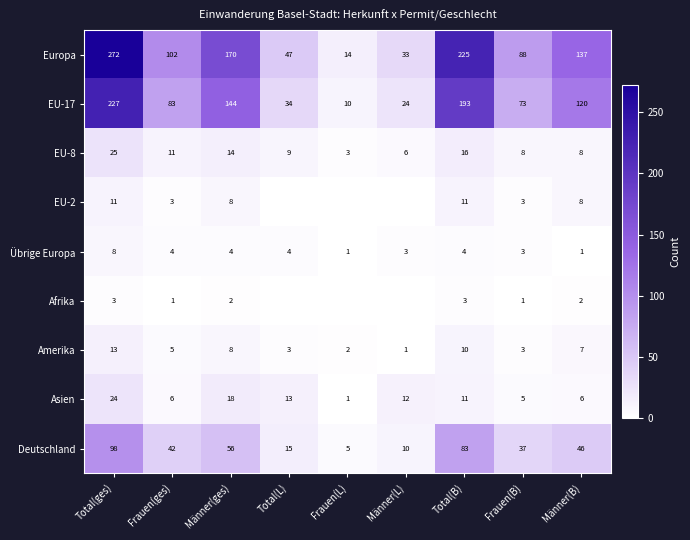

Which has a higher value, Männer(L) or Männer(ges)?

Männer(ges)